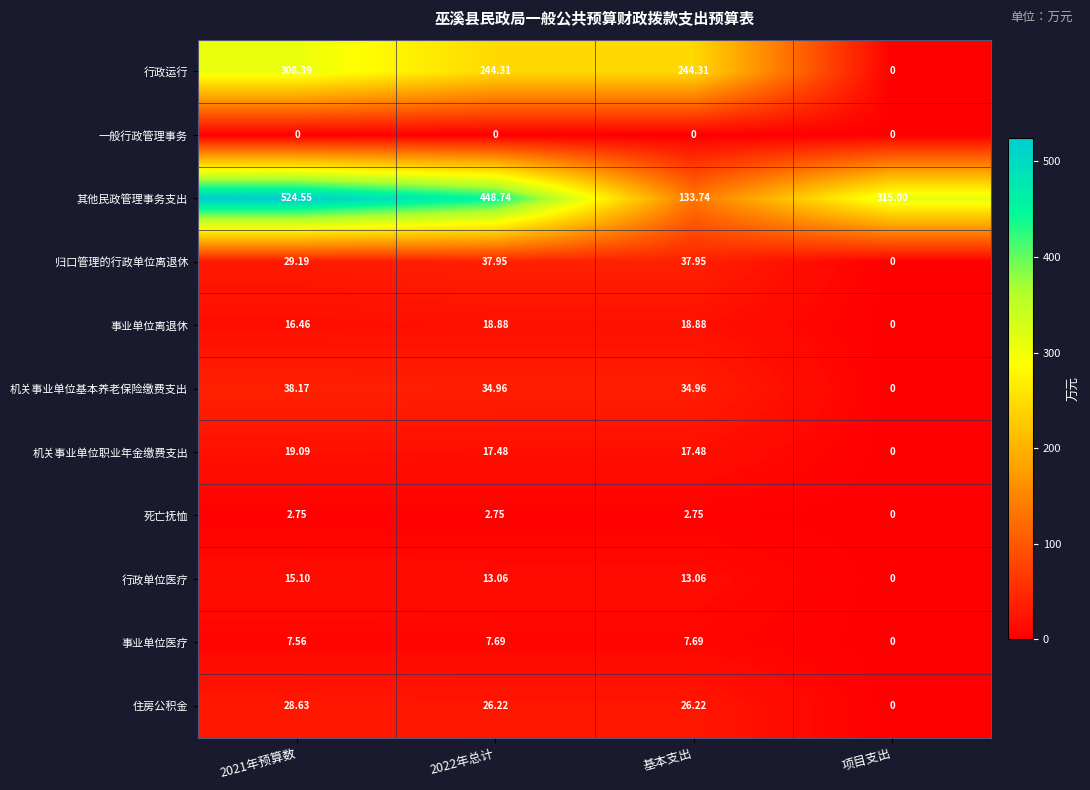

Which category has the lowest value in the 事业单位医疗 series?

项目支出